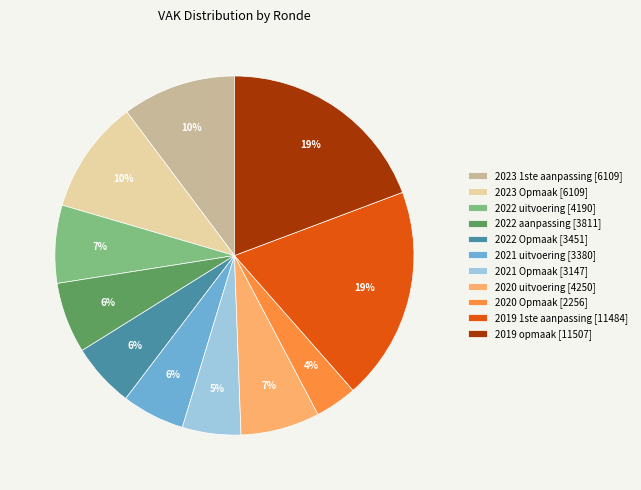

The 2022 aanpassing slice represents 1% of the pie. True or false?

False